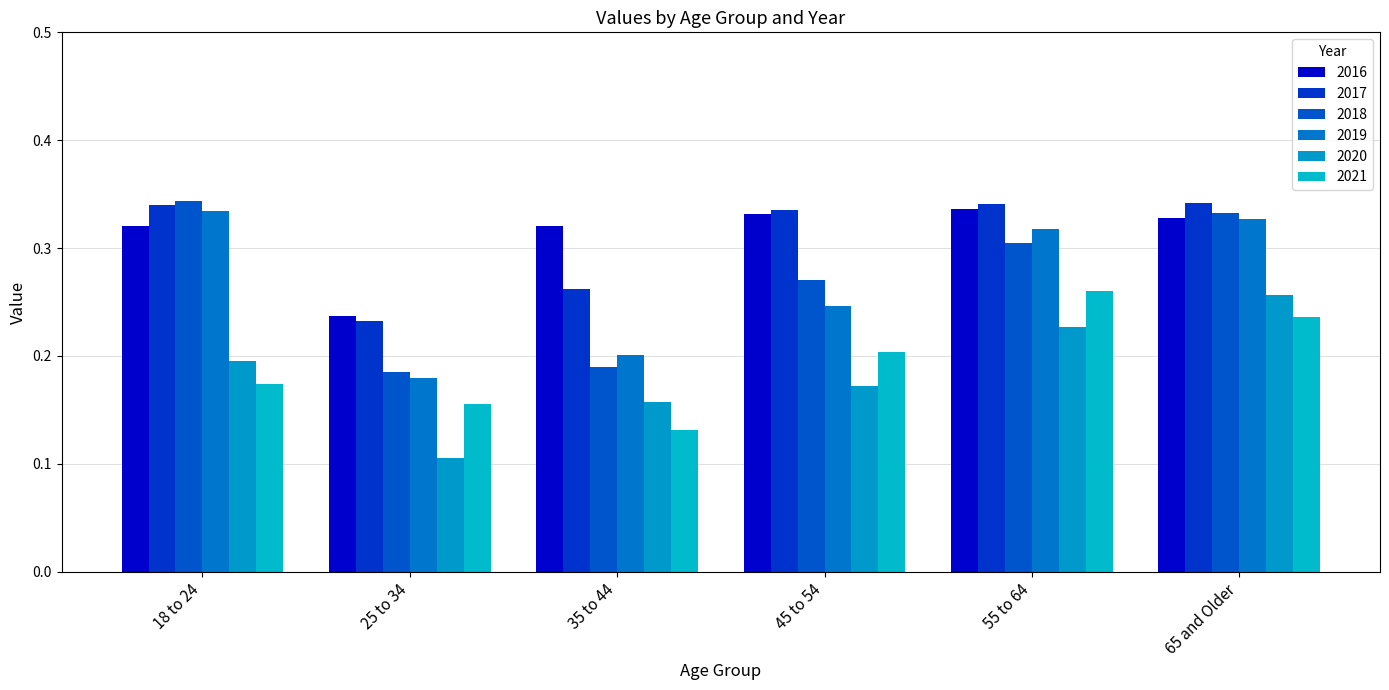

What is the lowest value of the 2018 series?

0.2